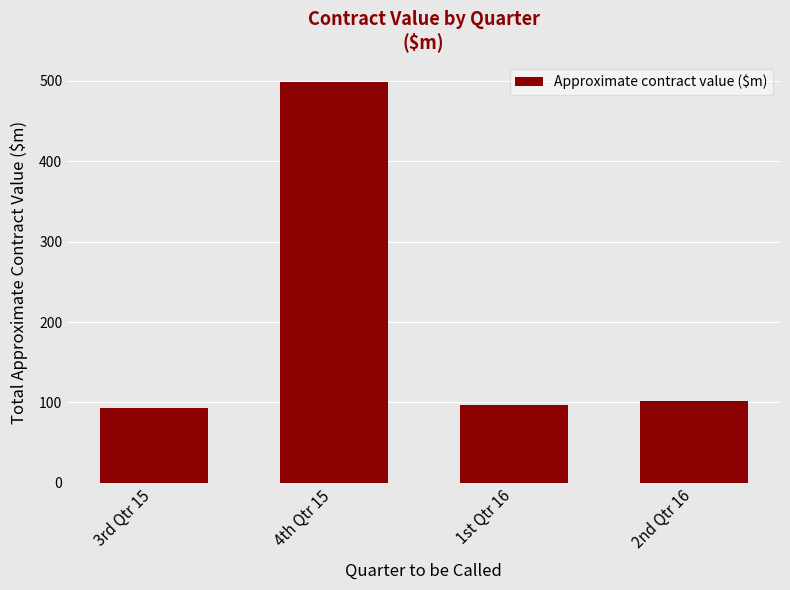

Reading left to right, transcribe all the data shown in this chart.

92.7	498.5	97.1	101.3